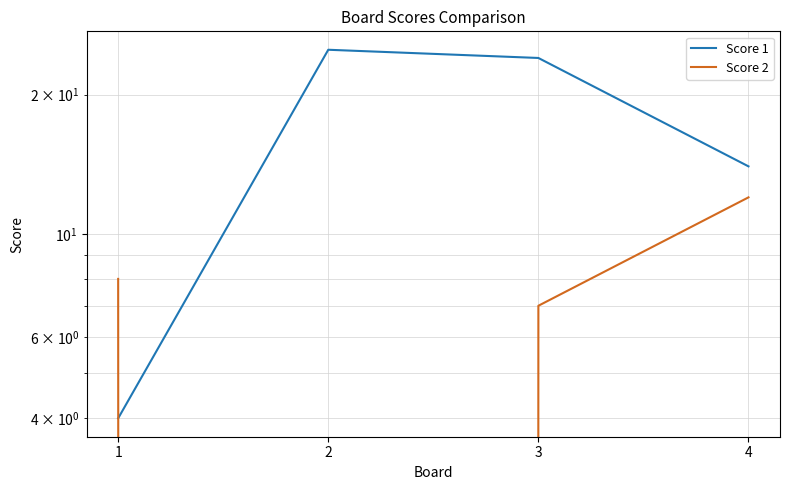

How many data points in Score 1 are less than 24?

2